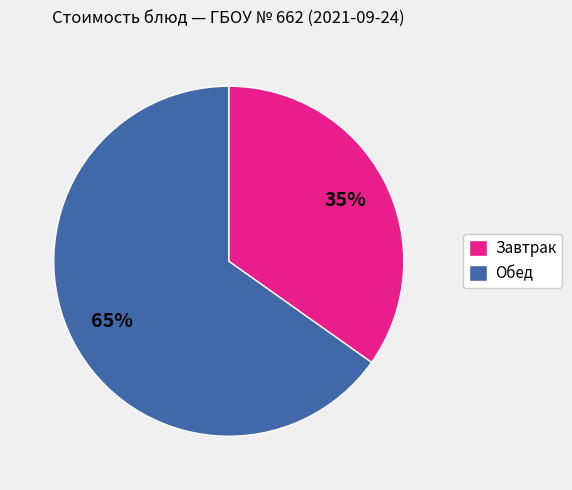

The Завтрак slice represents 49% of the pie. True or false?

False